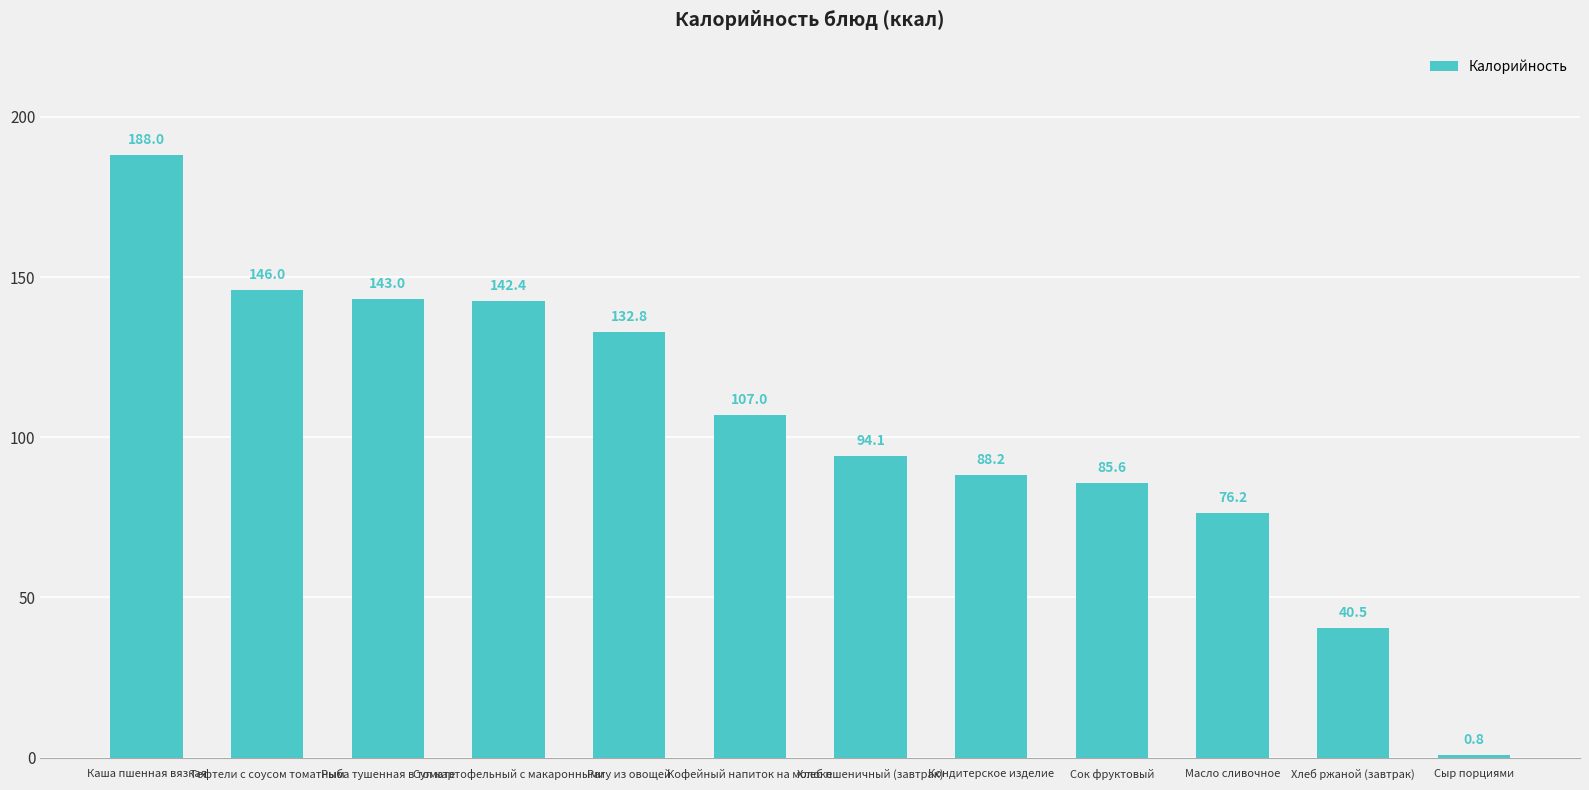

What is the greatest value displayed?

188.0